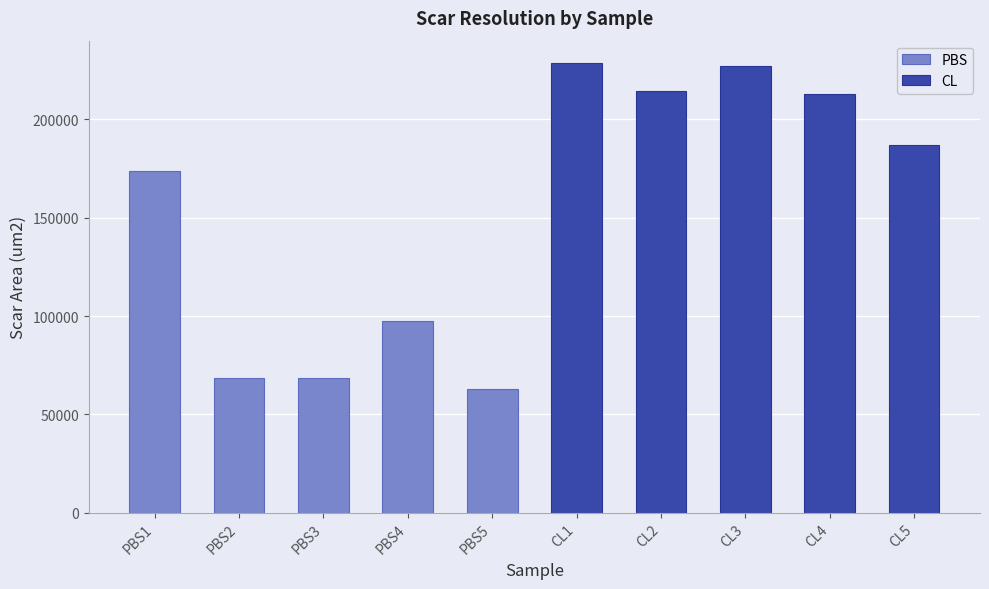

Are the bars horizontal?

No